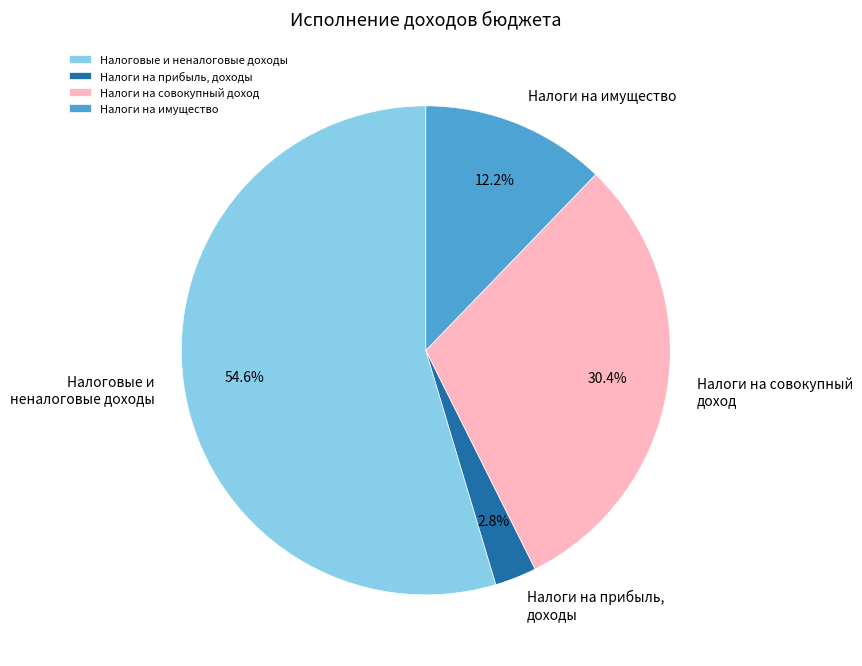

To the nearest percent, what is the difference between the Налоги на прибыль, доходы and Налоги на имущество slice percentages?

9%